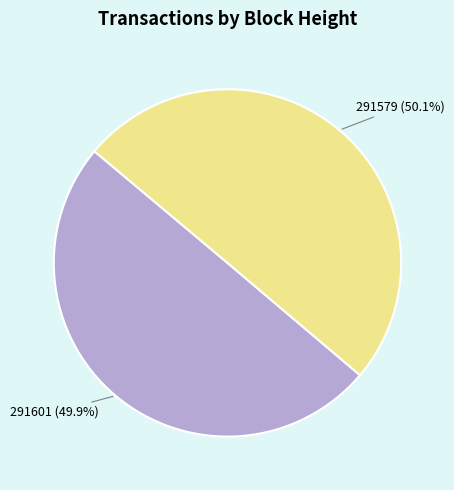

Is there any slice that represents more than half of the pie?

Yes